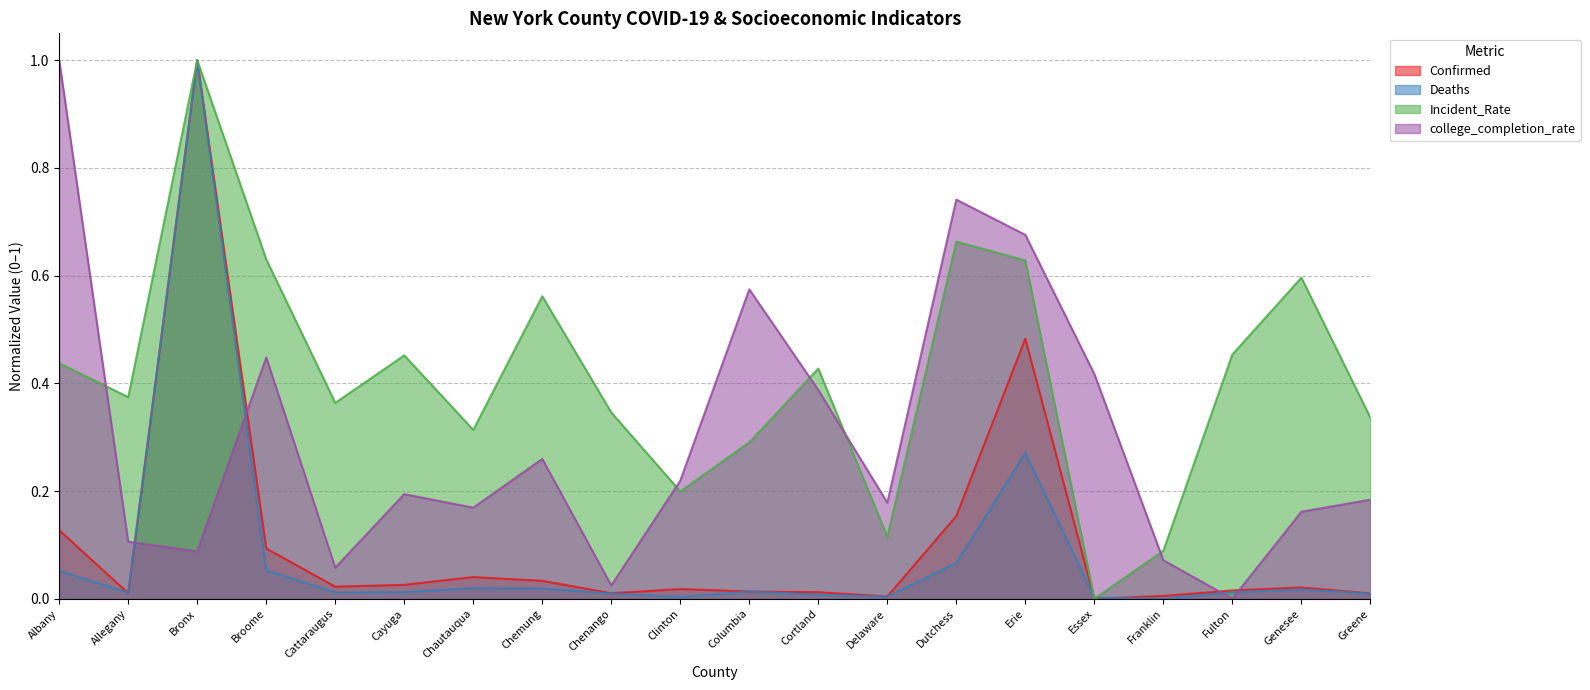

Count the number of categories in the chart.

20